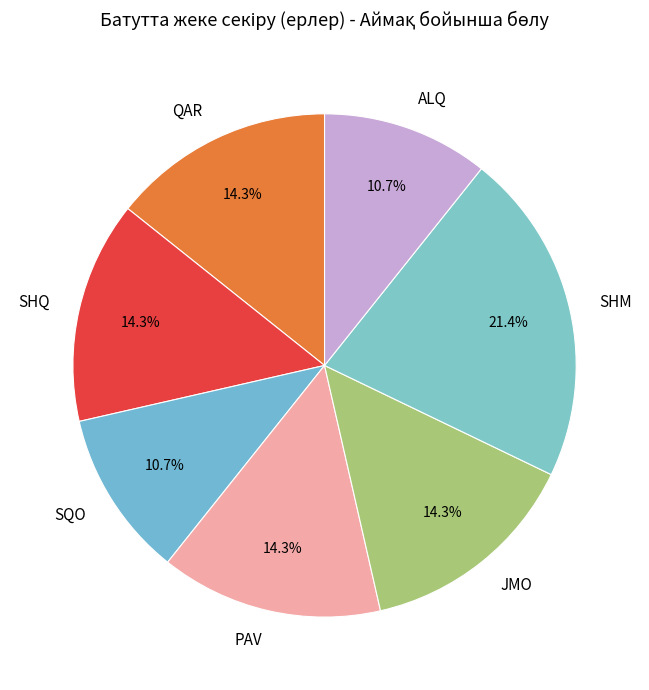

How many slices are in this pie chart?

7